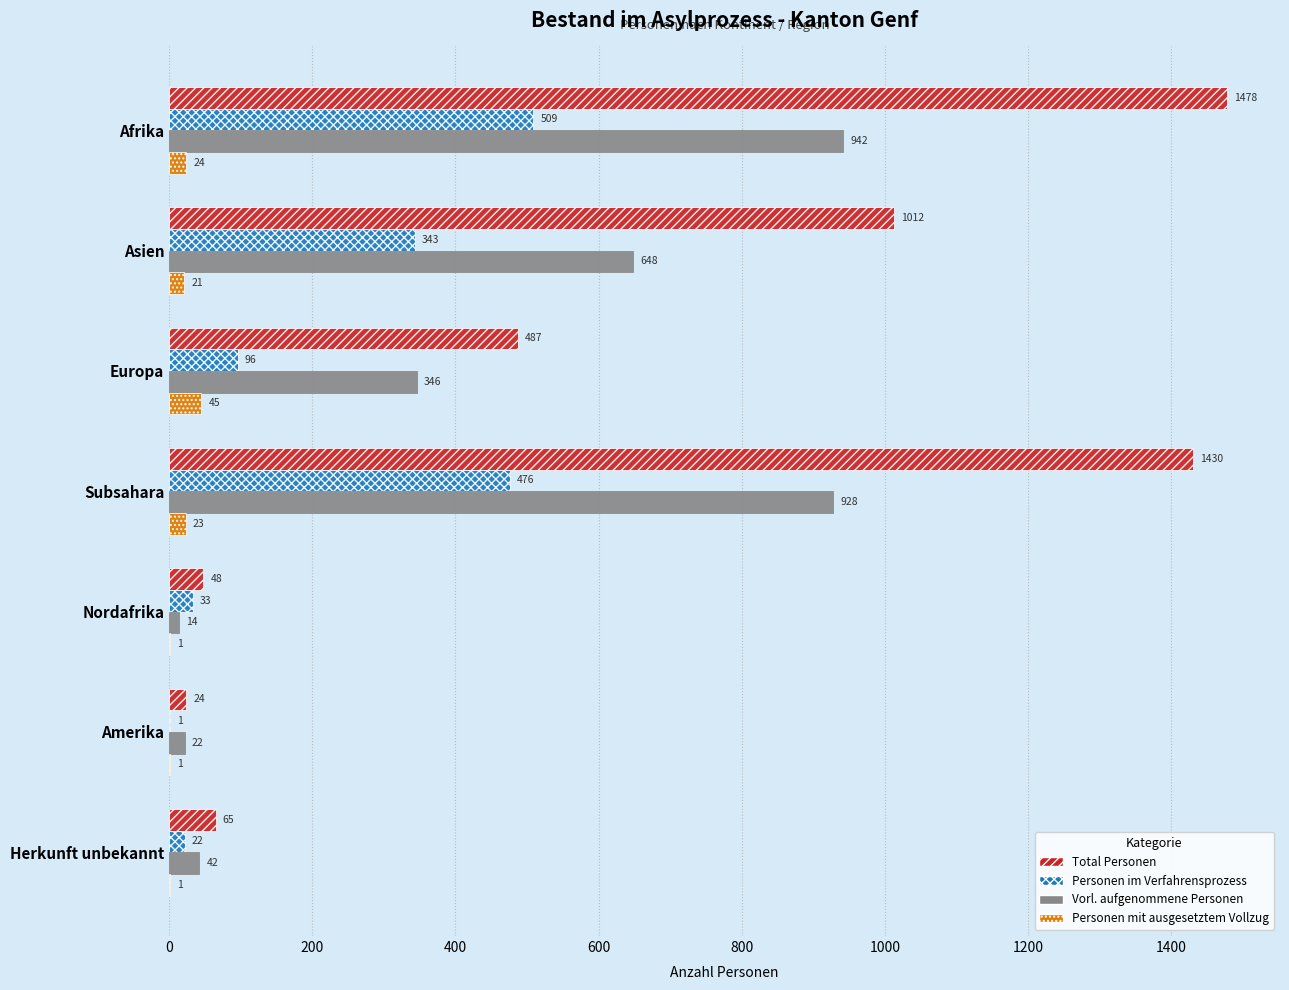

Which series has the largest total across all categories?

Total Personen